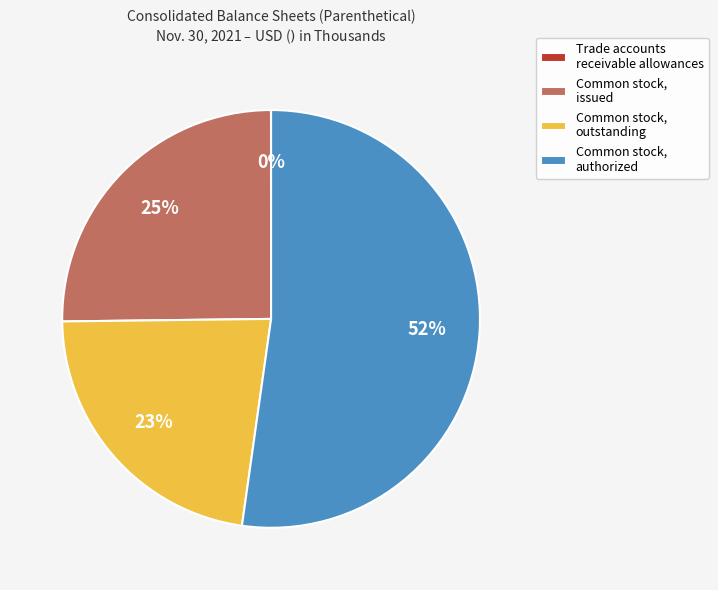

Is it true that Common stock, authorized is 61% of the pie?

False